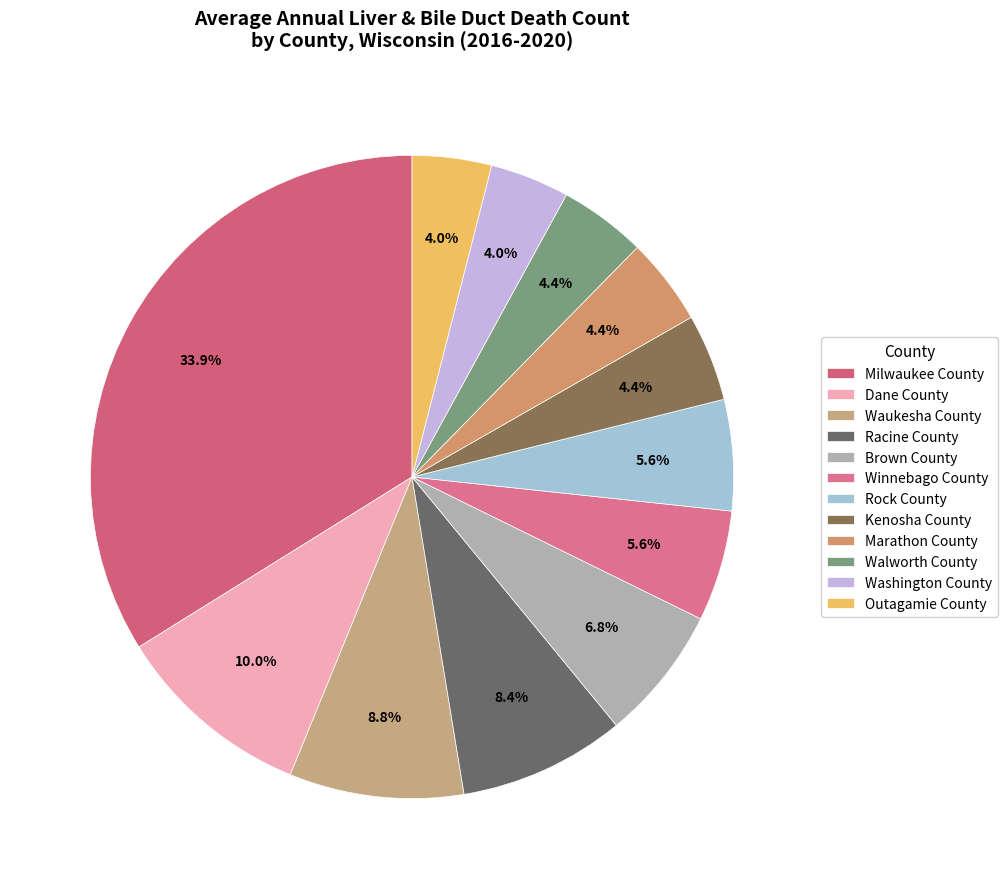

Is the sum of Brown County and Kenosha County greater than half?

No